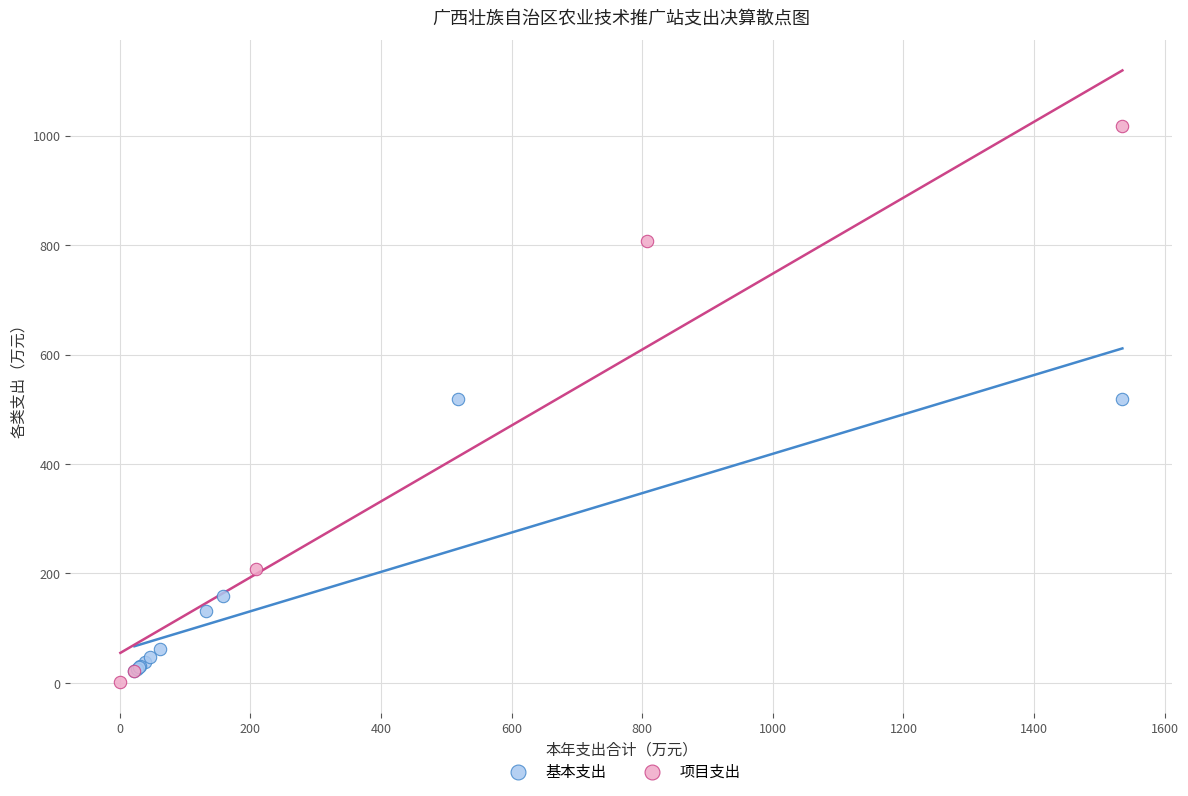

Which series contains the lowest Y value?

项目支出